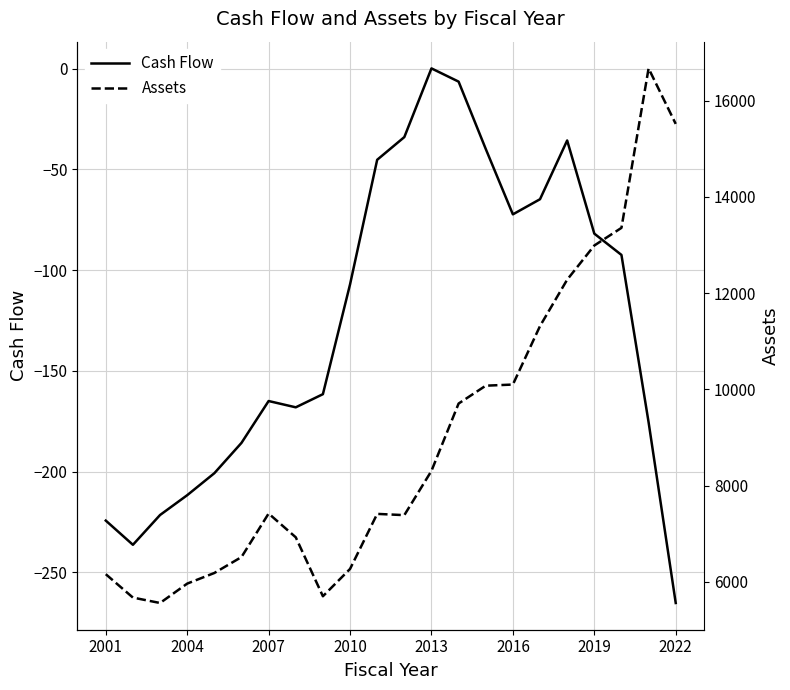

Rank the series by their average value, from highest to lowest.

Assets, Cash Flow